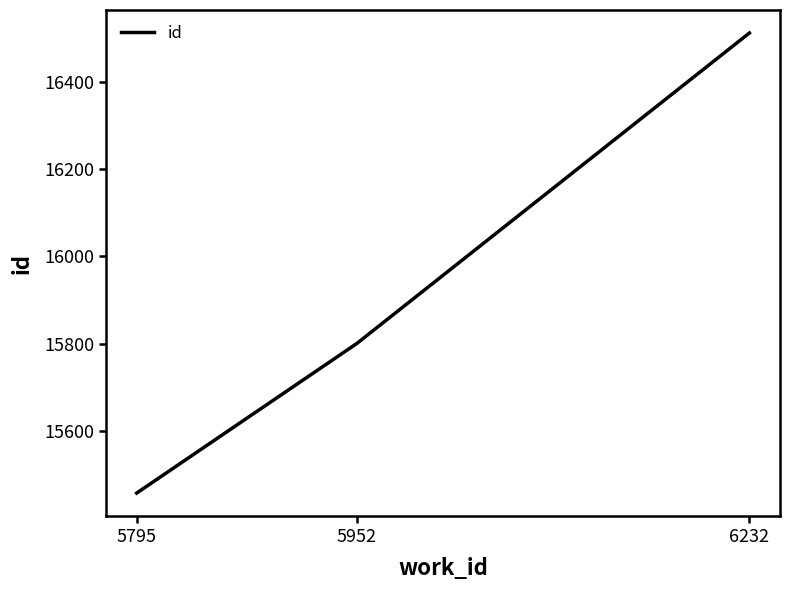

The chart shows a value of 15457 at 5795. True or false?

True